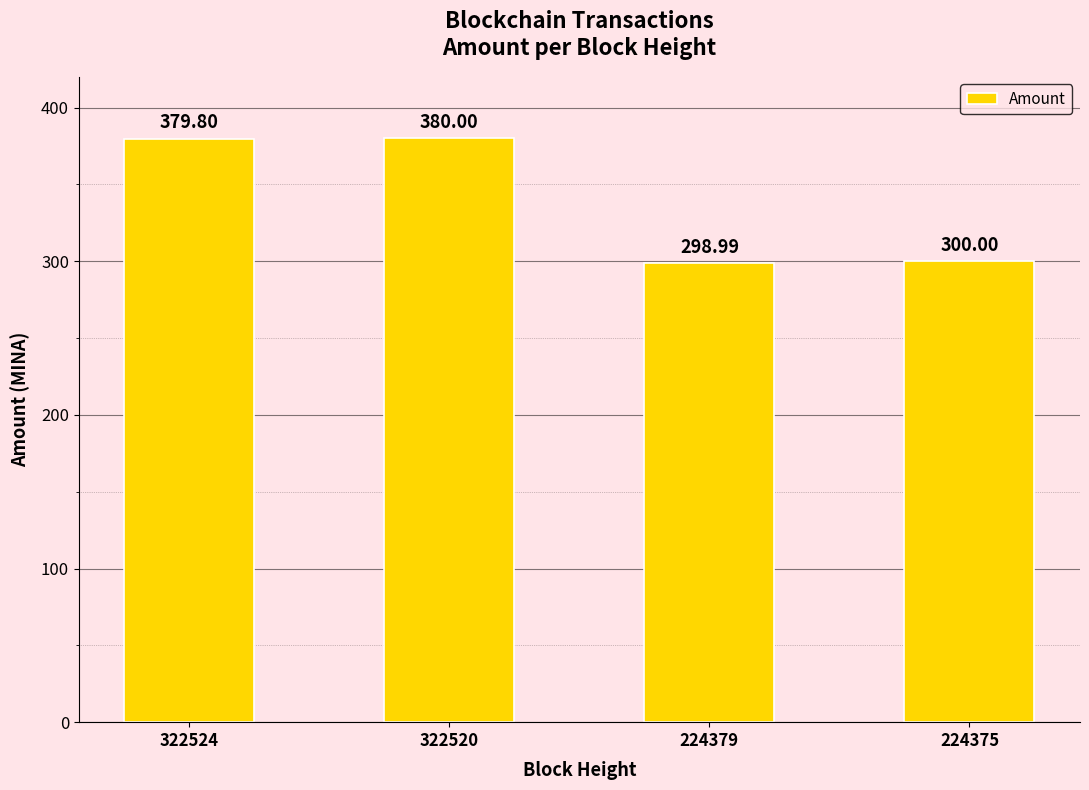

What is the change in value from 322524 to 322520?

+0.2